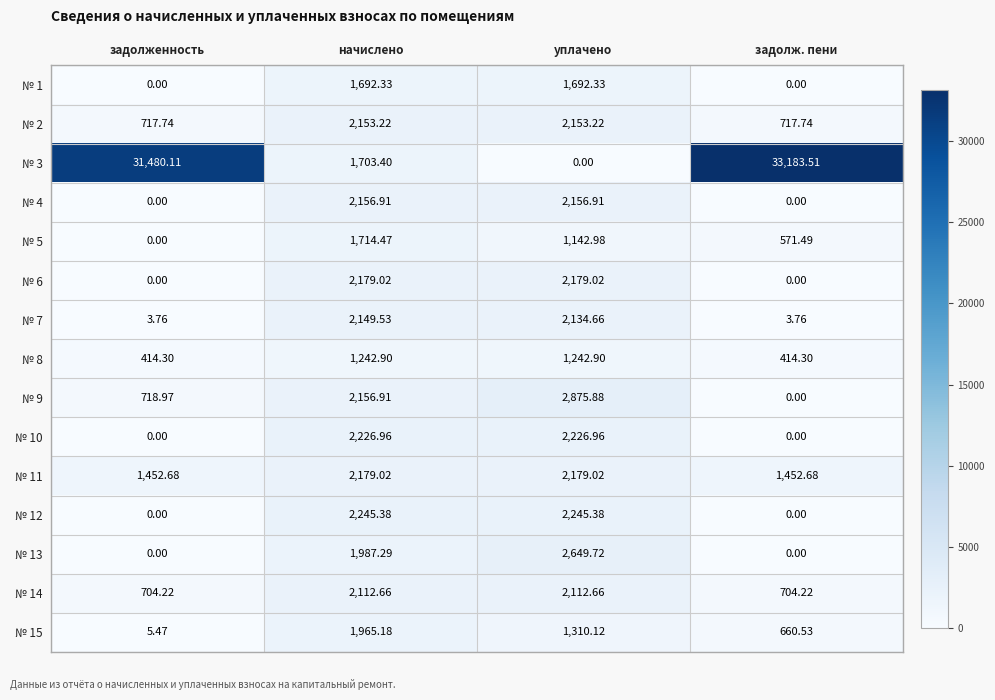

At which category is the sum across all series the highest?

задолж. пени